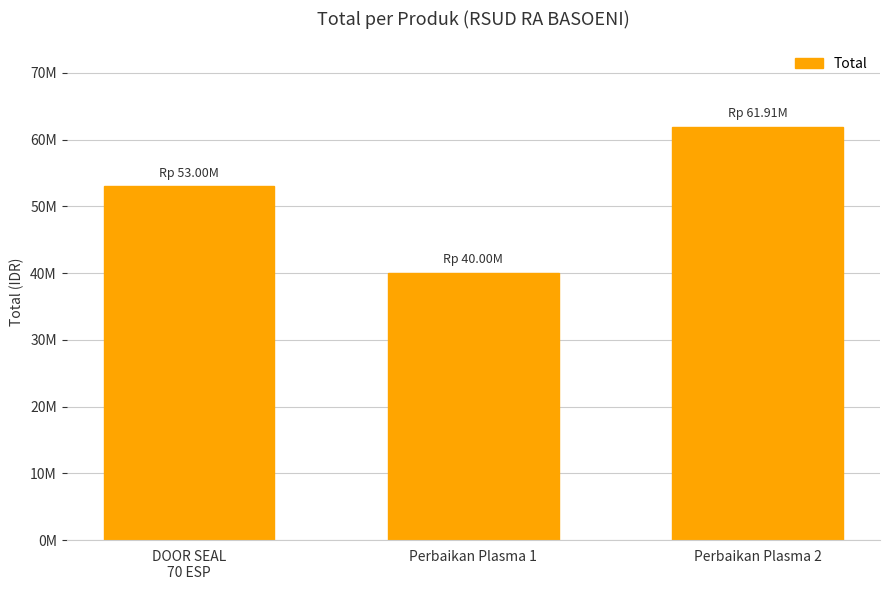

List the labels in order of value, smallest first.

Perbaikan Plasma 1, DOOR SEAL
70 ESP, Perbaikan Plasma 2